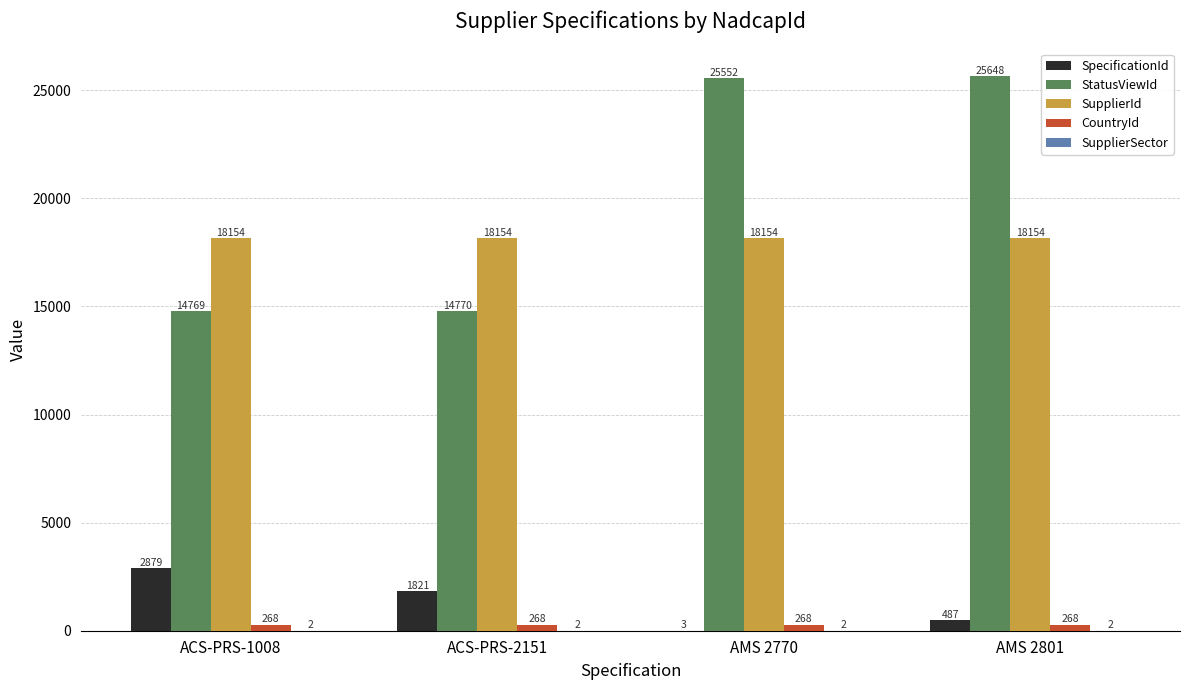

What is the total value across all series at ACS-PRS-2151?

35015